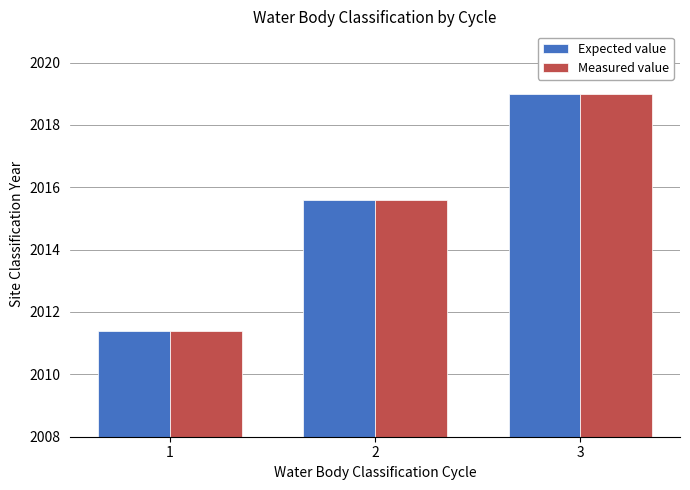

Reading left to right, transcribe all the data shown in this chart.

Expected value: 2011.4	2015.6	2019.0
Measured value: 2011.4	2015.6	2019.0